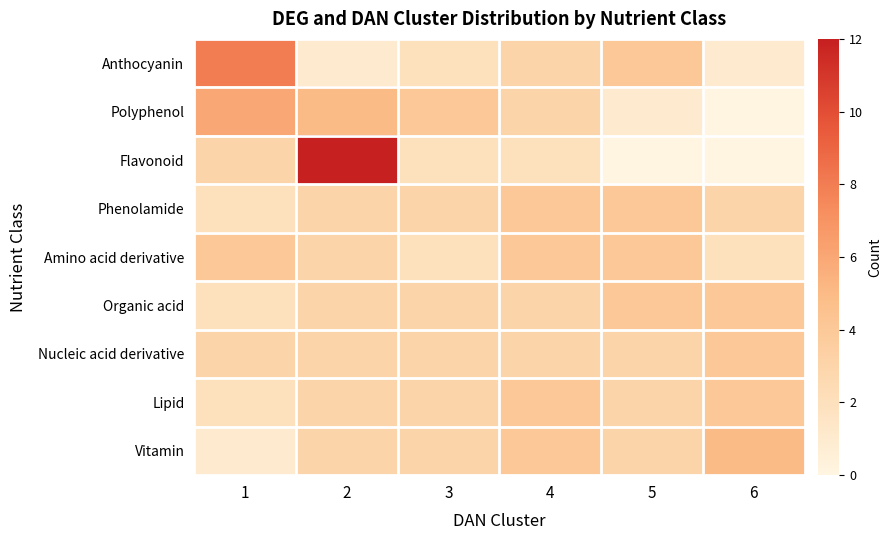

What is the difference between the highest and lowest values at 6?

5